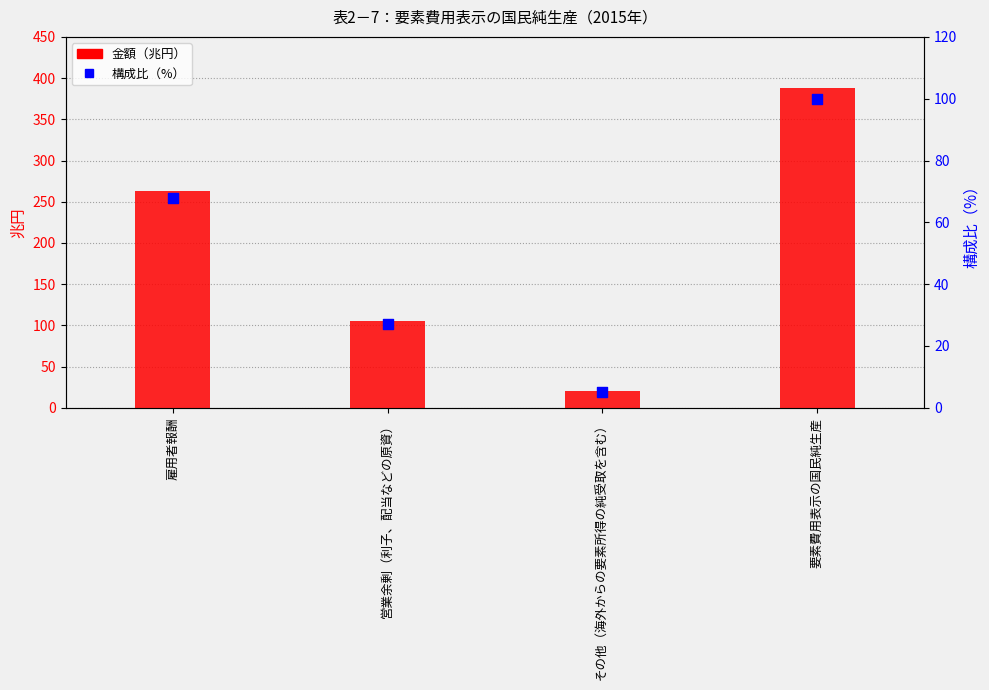

At which category is the sum across all series the highest?

要素費用表示の国民純生産